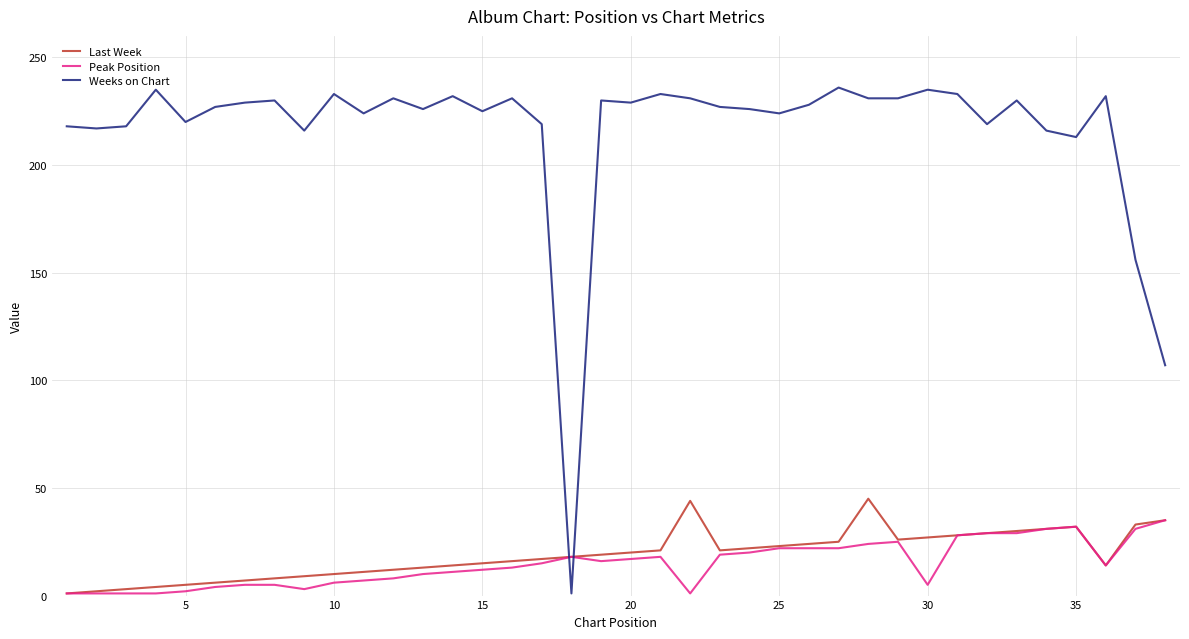

How many intersections are there between Weeks on Chart and Last Week?

2